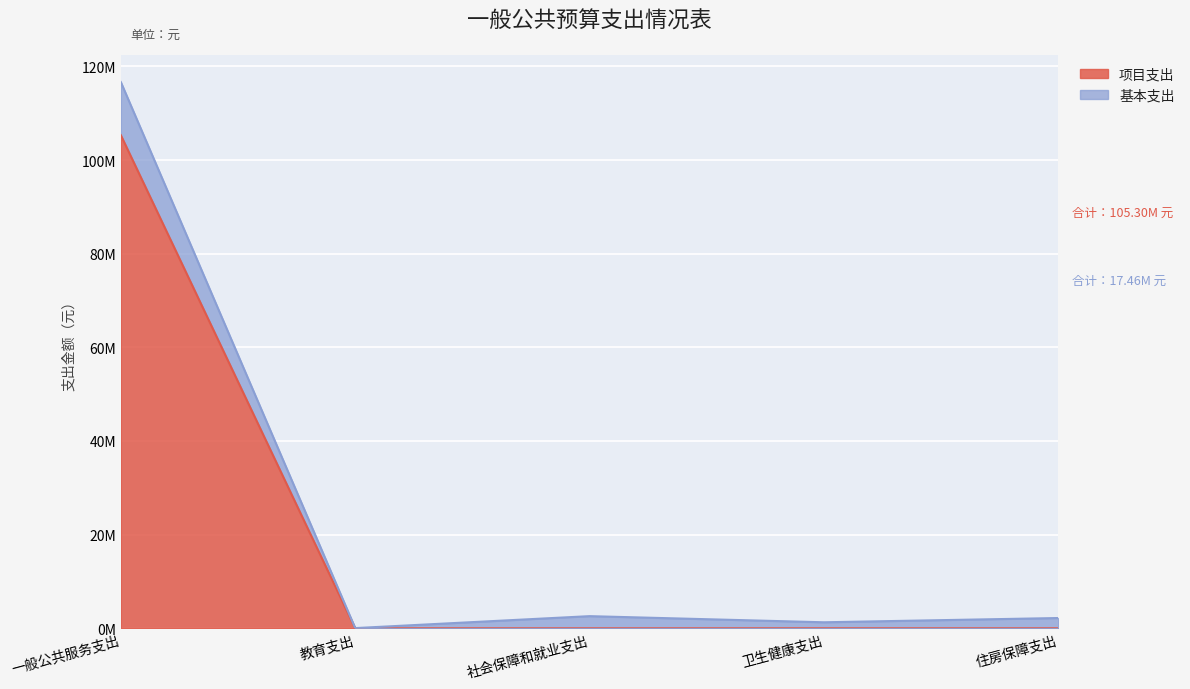

How many data points are above 0?

1